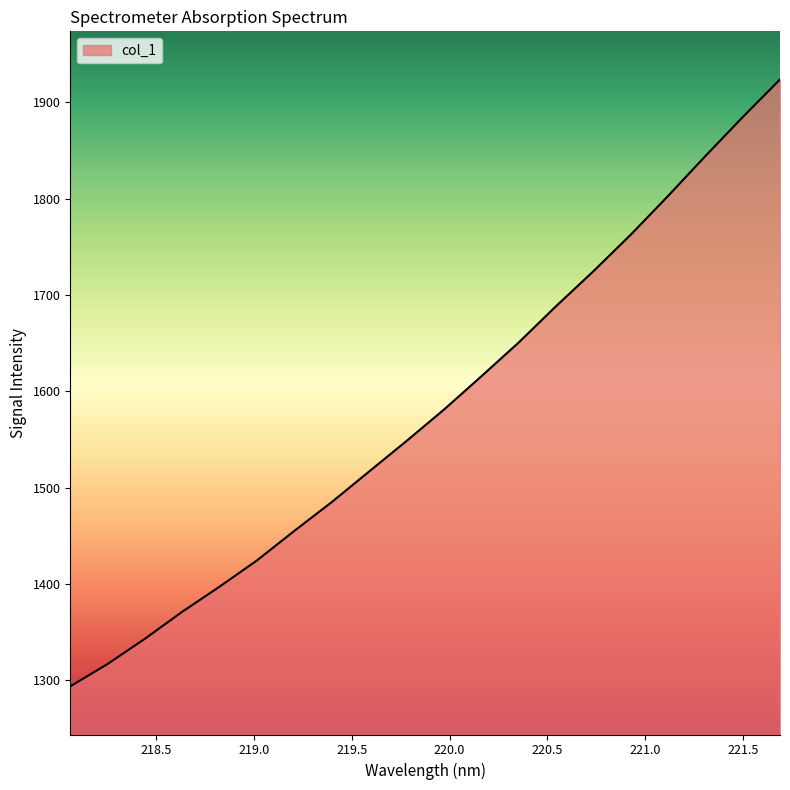

What is the minimum value shown in the chart?

1293.5